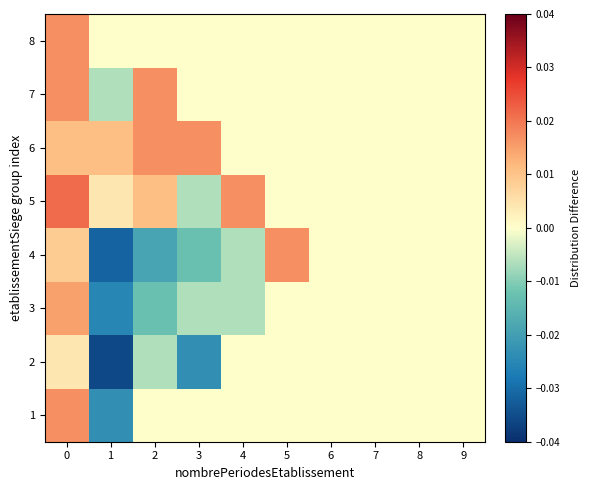

Reading right to left, what are all the values shown in this chart?

1: 9=0.0	8=0.0	7=0.0	6=0.0	5=0.0	4=0.0	3=0.0	2=0.0	1=-0.0	0=0.0
2: 9=0.0	8=0.0	7=0.0	6=0.0	5=0.0	4=0.0	3=-0.0	2=-0.0	1=-0.0	0=0.0
3: 9=0.0	8=0.0	7=0.0	6=0.0	5=0.0	4=-0.0	3=-0.0	2=-0.0	1=-0.0	0=0.0
4: 9=0.0	8=0.0	7=0.0	6=0.0	5=0.0	4=-0.0	3=-0.0	2=-0.0	1=-0.0	0=0.0
5: 9=0.0	8=0.0	7=0.0	6=0.0	5=0.0	4=0.0	3=-0.0	2=0.0	1=0.0	0=0.0
6: 9=0.0	8=0.0	7=0.0	6=0.0	5=0.0	4=0.0	3=0.0	2=0.0	1=0.0	0=0.0
7: 9=0.0	8=0.0	7=0.0	6=0.0	5=0.0	4=0.0	3=0.0	2=0.0	1=-0.0	0=0.0
8: 9=0.0	8=0.0	7=0.0	6=0.0	5=0.0	4=0.0	3=0.0	2=0.0	1=0.0	0=0.0